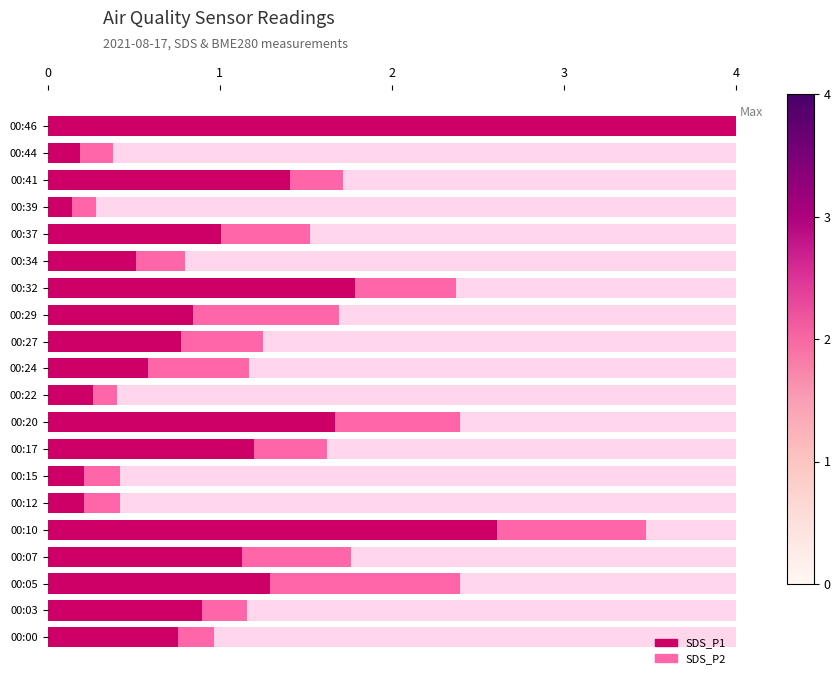

The SDS_P1 series shows 1.1 at 00:07. True or false?

True